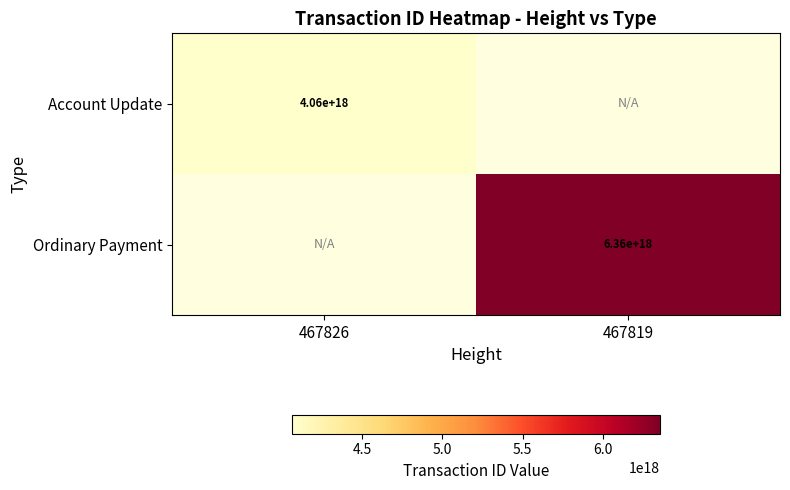

Is it true that Ordinary Payment equals 6360000000000000000 at 467819?

True